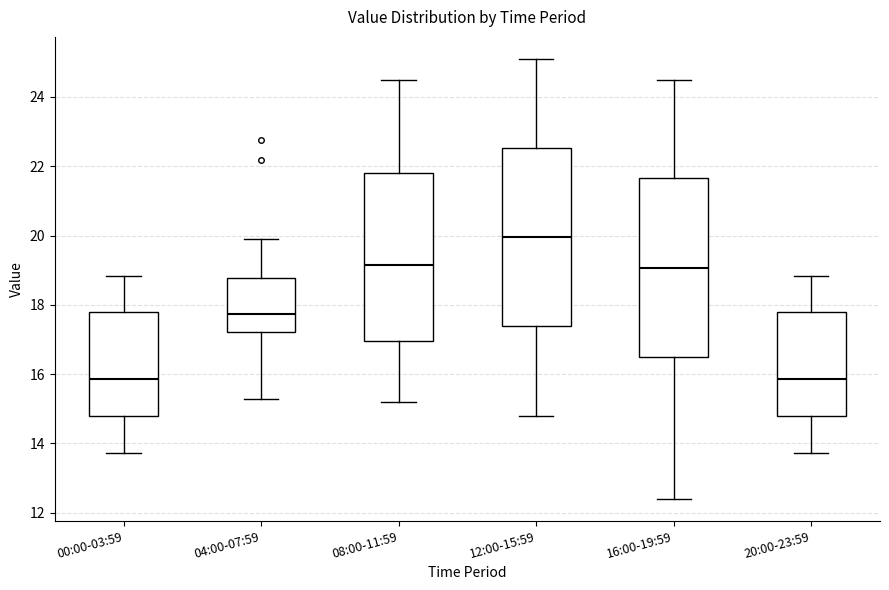

Reading left to right, transcribe this box plot: for each box, give where its median line is, the range the box spans, and where its two whiskers end, as read against the y-axis. The values are not printed on the chart, so give them approximately, as read against the axis.

00:00-03:59: median 15.8, box 14.8 to 17.8, whiskers 13.8 to 18.8
04:00-07:59: median 17.8, box 17.2 to 18.8, whiskers 15.2 to 20.0
08:00-11:59: median 19.2, box 17.0 to 21.8, whiskers 15.2 to 24.6
12:00-15:59: median 20.0, box 17.4 to 22.6, whiskers 14.8 to 25.2
16:00-19:59: median 19.0, box 16.6 to 21.6, whiskers 12.4 to 24.6
20:00-23:59: median 15.8, box 14.8 to 17.8, whiskers 13.8 to 18.8